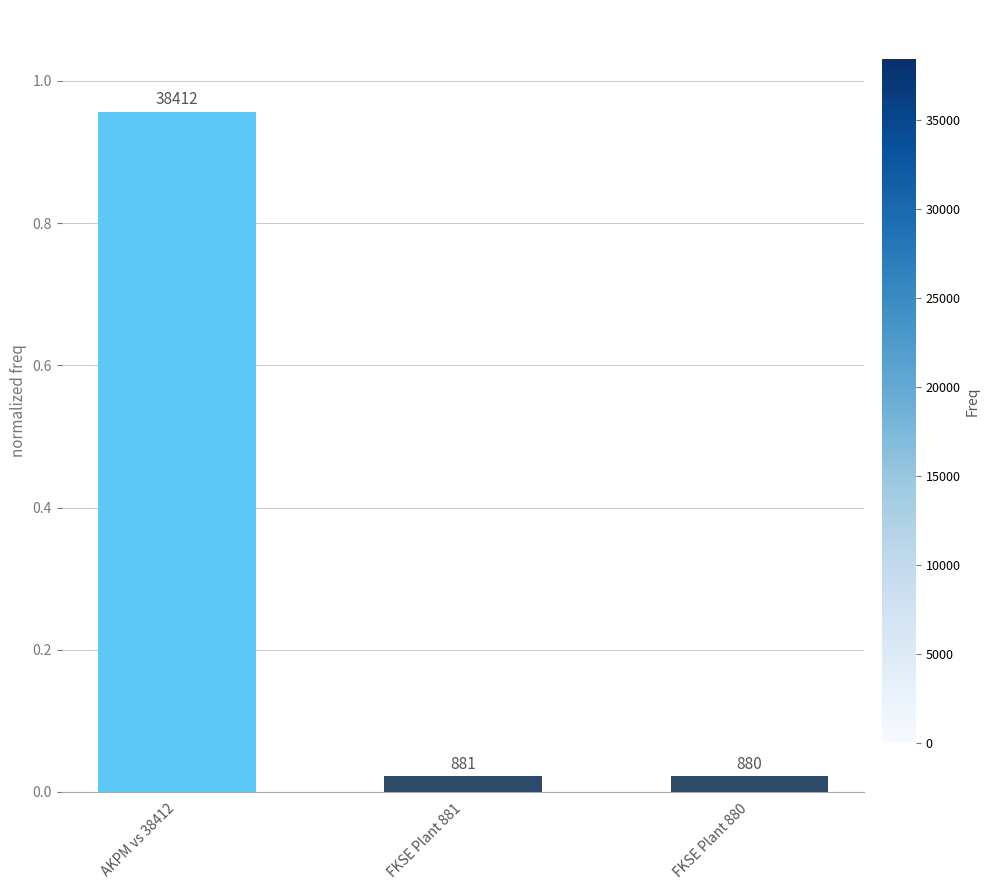

Reading left to right, extract all data points from this chart.

1.0	0.0	0.0